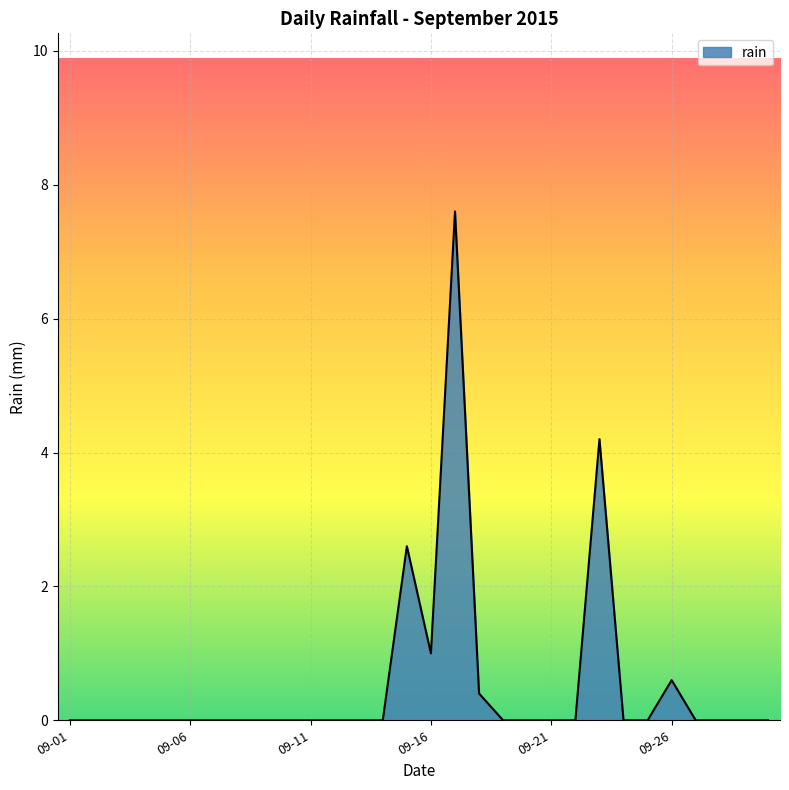

What is the difference between the maximum and minimum values?

7.6